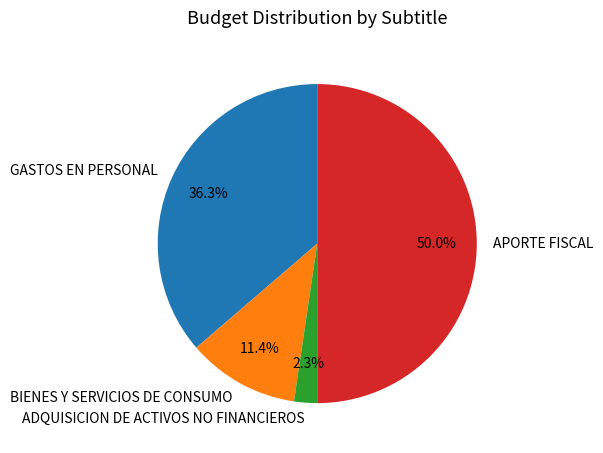

Is ADQUISICION DE ACTIVOS NO FINANCIEROS the majority of the pie?

No